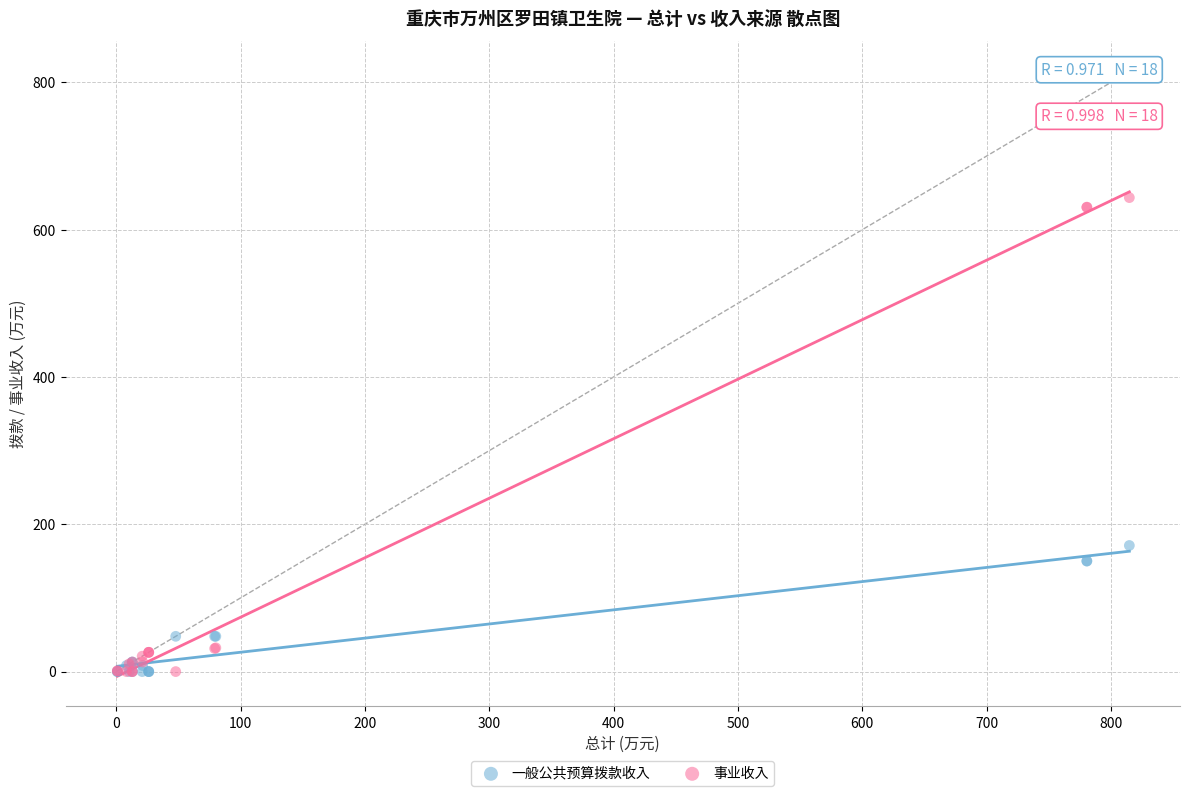

In the 事业收入 series, what Y value is closest to 321?

32.3